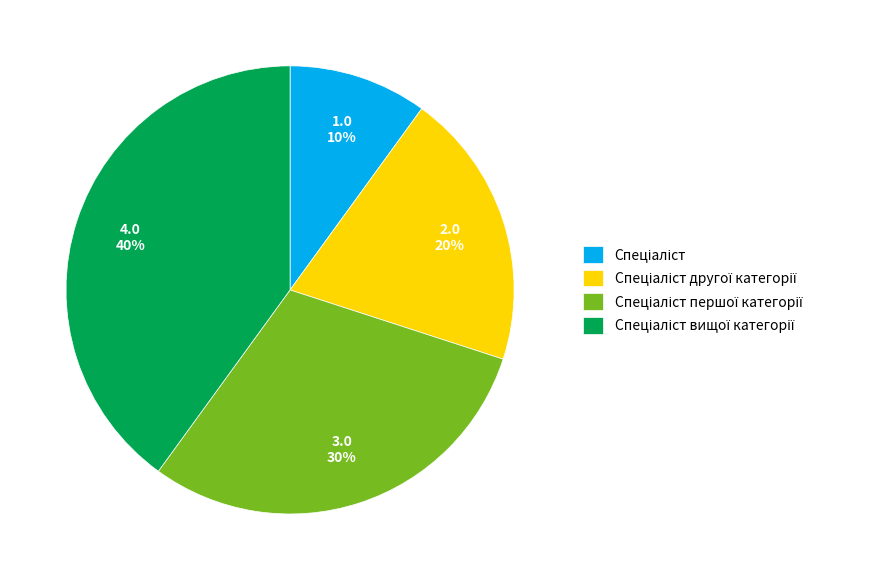

Is there a majority slice in this chart?

No